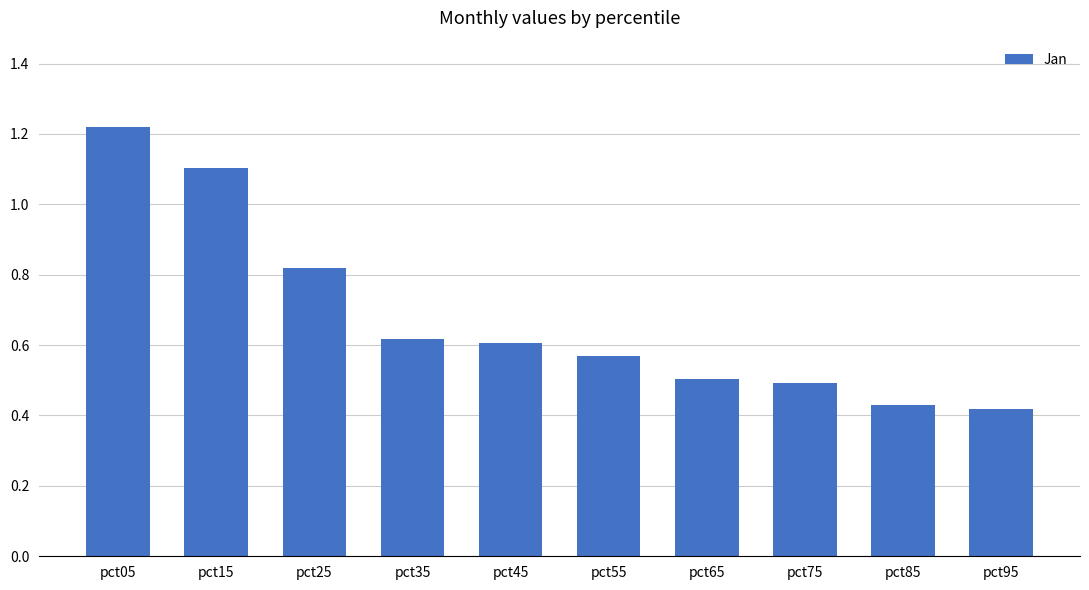

How many categories are shown in the chart?

10